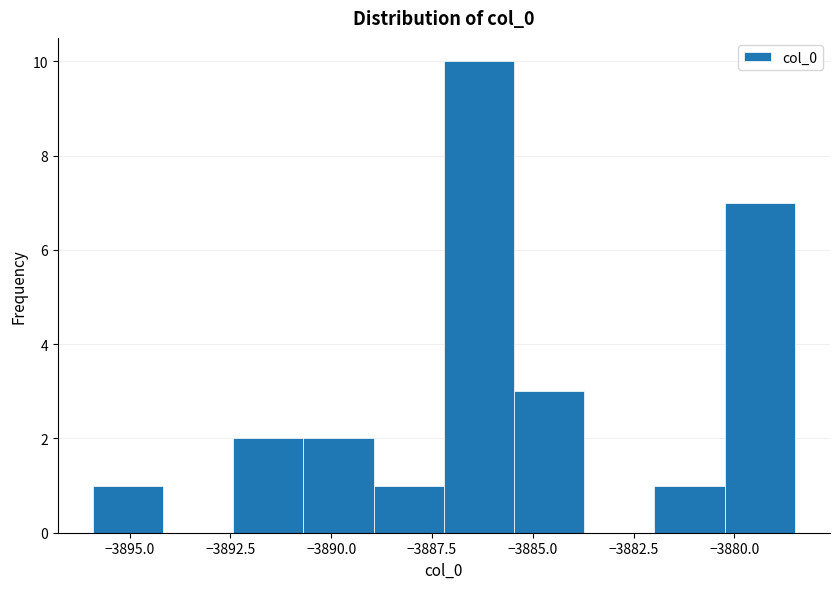

Read against the x-axis, roughly where is the centre of the tallest bar?

-3886.5